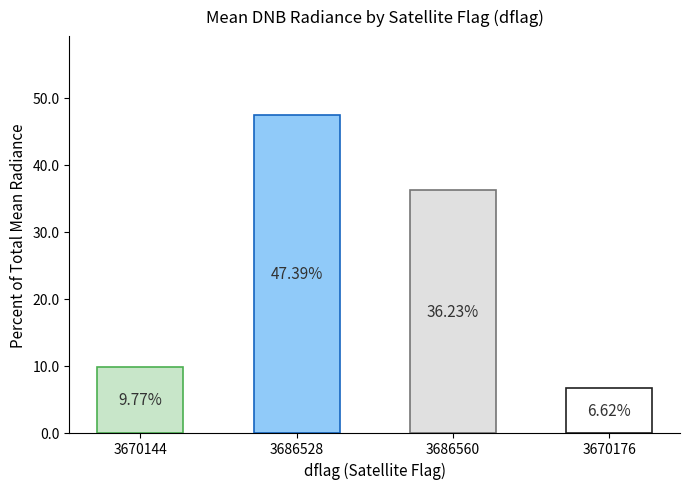

Which label corresponds to the smallest value in the chart?

3670176